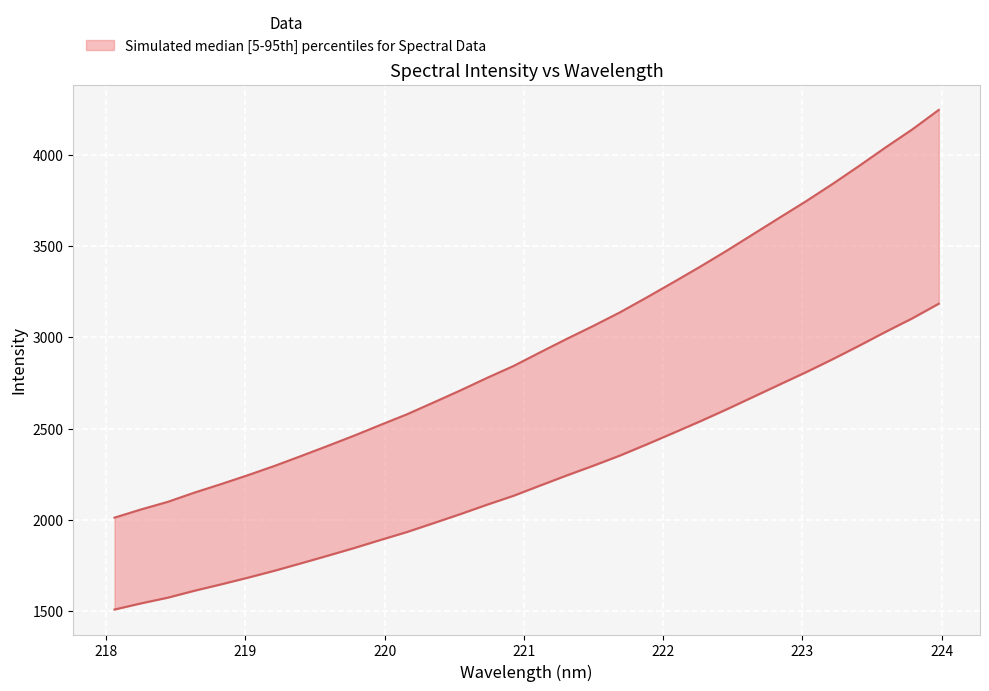

How many series are shown in this chart?

1